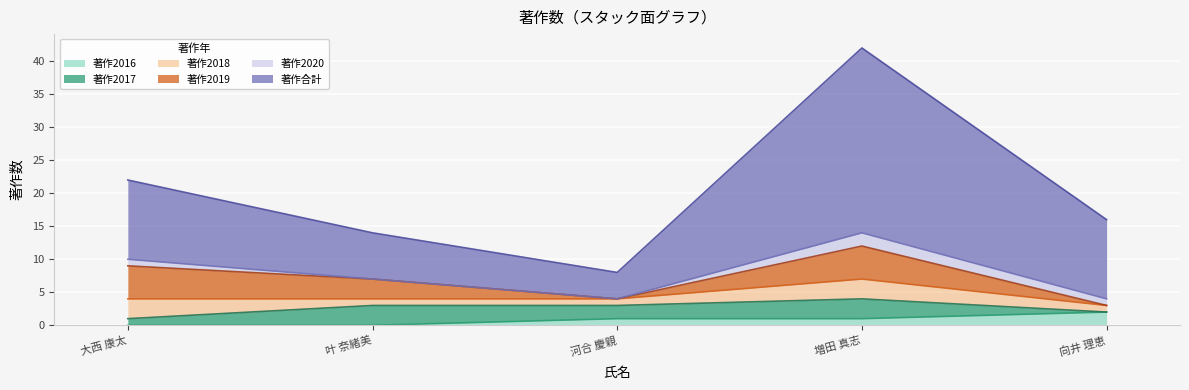

List the labels in order of 著作2020 value, largest first.

増田 真志, 大西 康太, 向井 理恵, 叶 奈緒美, 河合 慶親